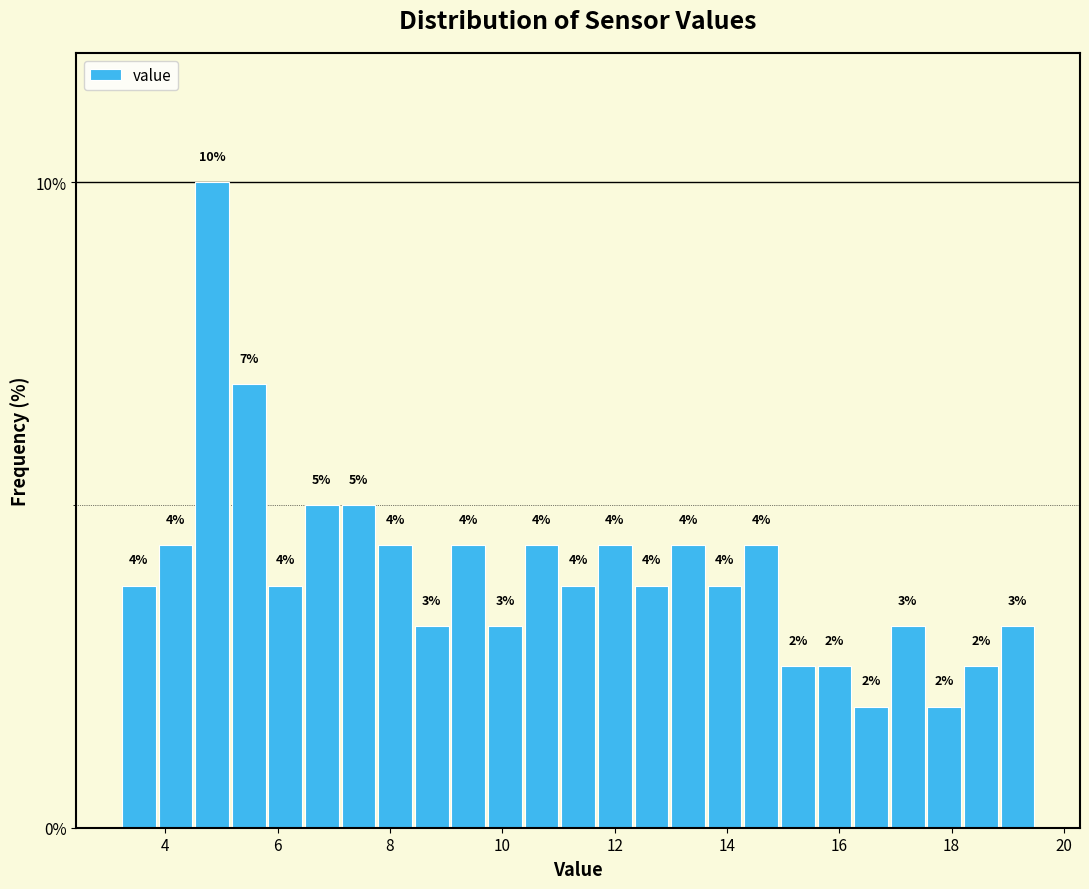

Read against the x-axis, roughly where is the centre of the tallest bar?

4.8